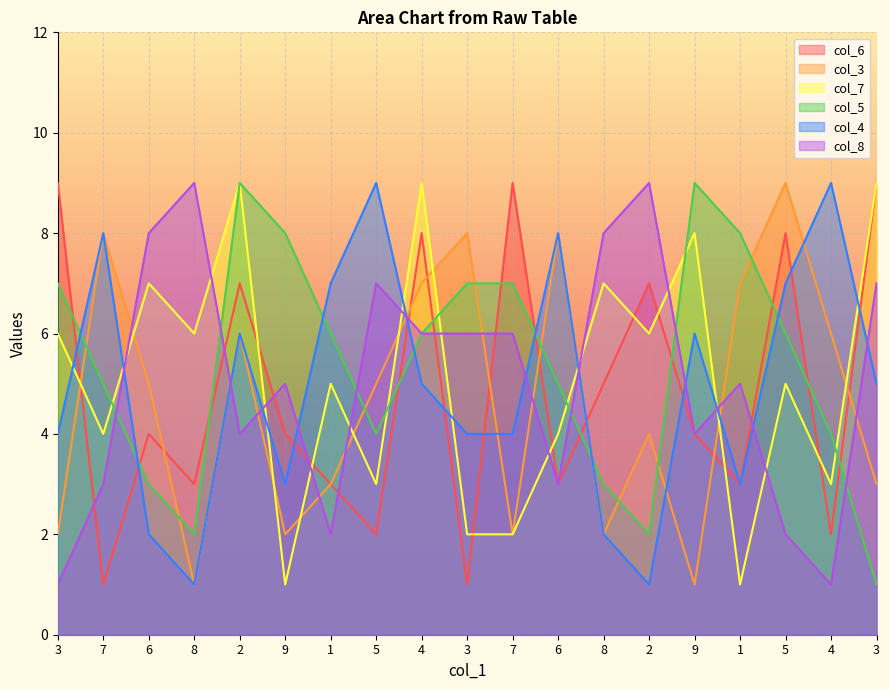

What is the average value of the col_4 series?

5